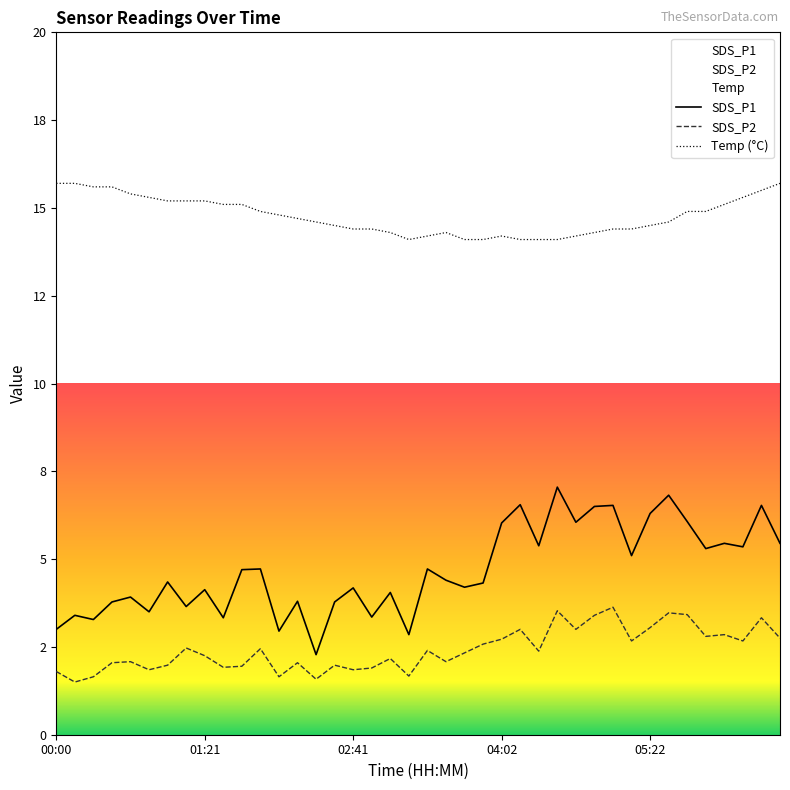

Where is Temp nearest to the value 14?

03:11